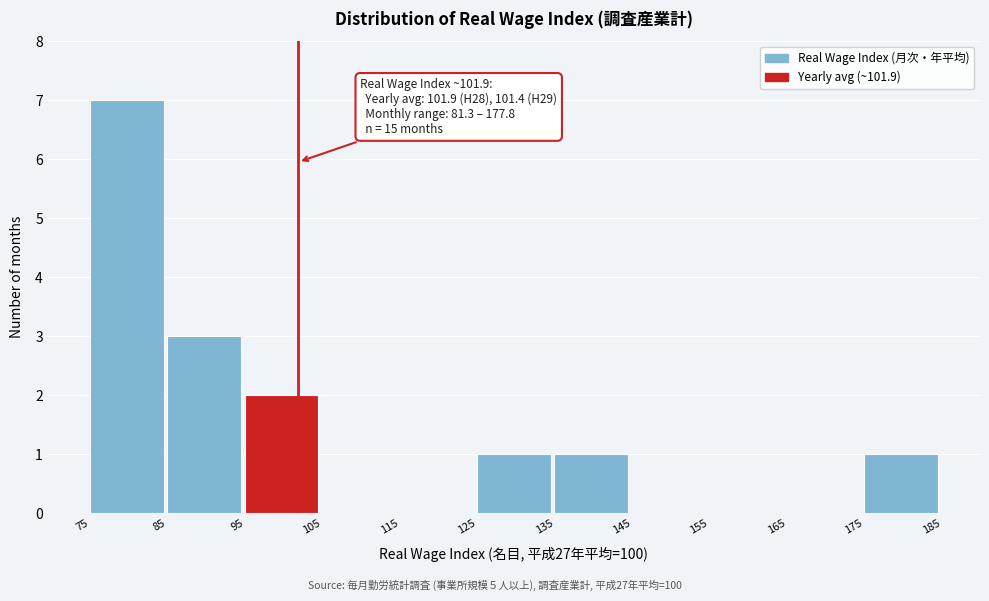

Over which range of the x-axis is the bar tallest?

75 to 85